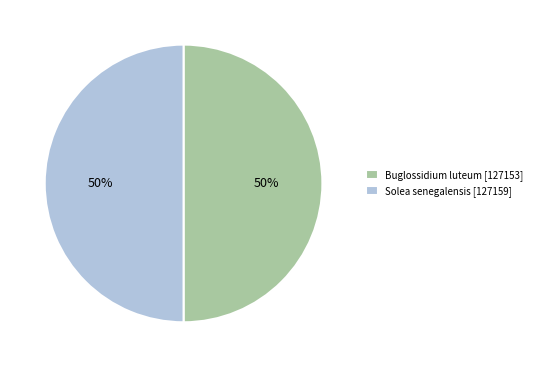

Do Buglossidium luteum [127153] and Solea senegalensis [127159] together represent more than half of the pie?

Yes